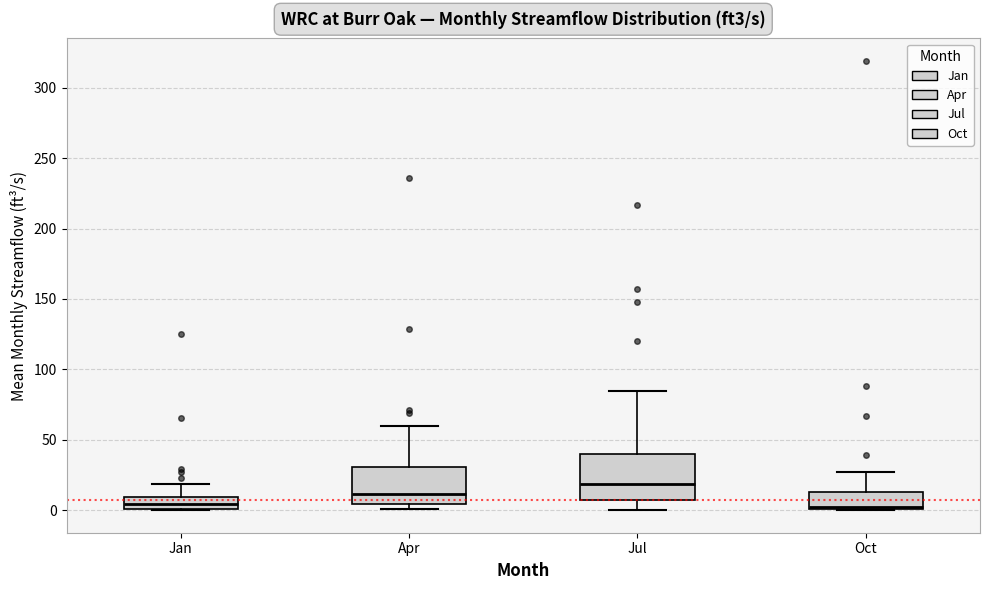

Reading left to right, read every box against the y-axis: the position of its median line, the range the box covers, and the ends of its whiskers. The values are not printed on the chart, so give them approximately, as read against the axis.

Jan: median 5, box 0 to 10, whiskers 0 to 20
Apr: median 10, box 5 to 30, whiskers 0 to 60
Jul: median 20, box 5 to 40, whiskers 0 to 85
Oct: median 0, box 0 to 15, whiskers 0 to 25